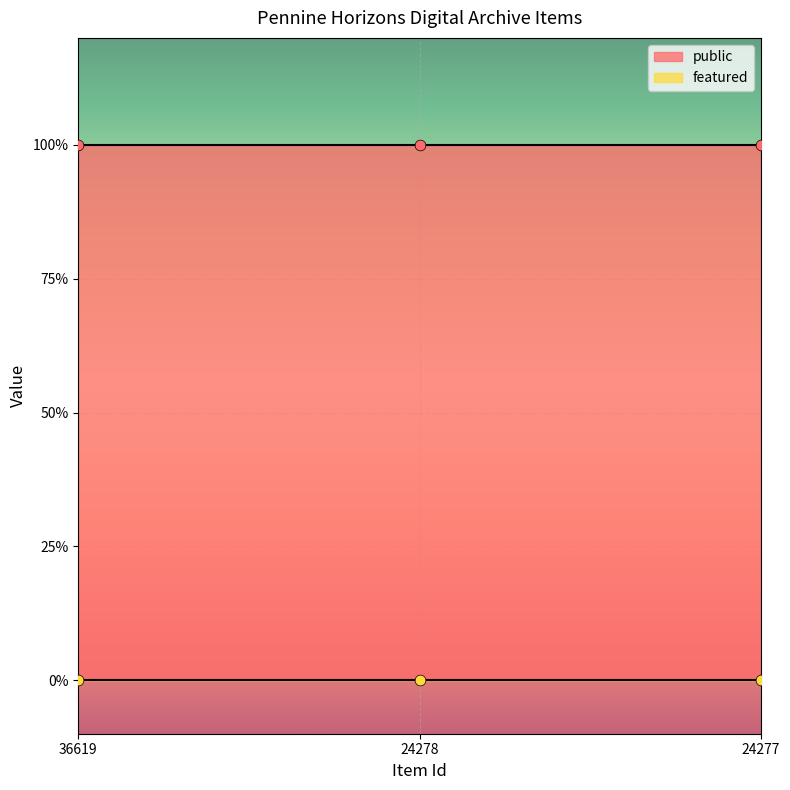

Which series reaches the minimum Y coordinate?

featured